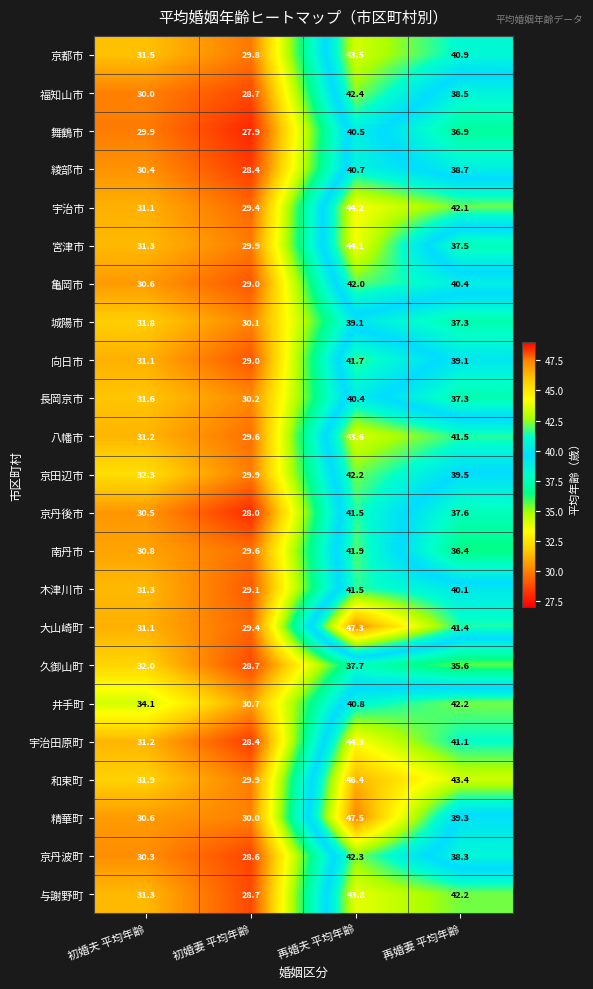

Which label corresponds to the largest value in the chart?

再婚夫 平均年齢